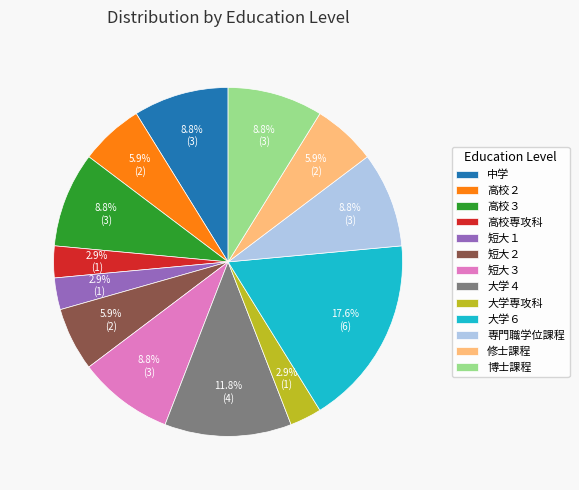

Which category has the biggest portion of the pie?

大学６